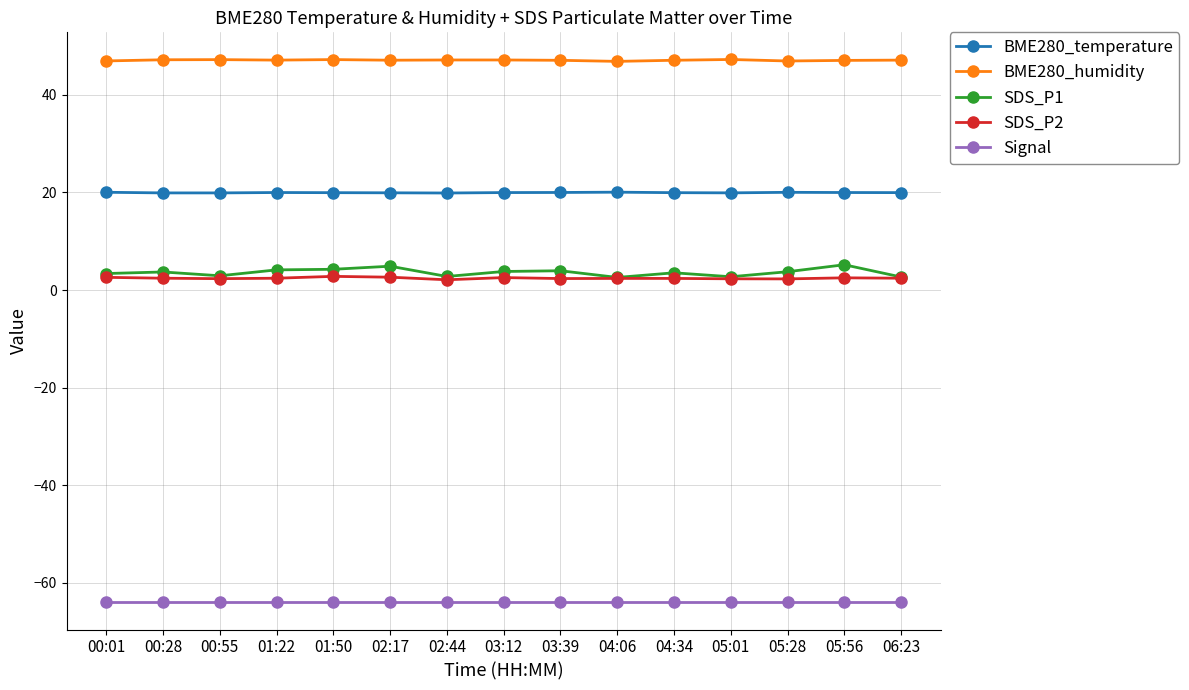

What is the label of the 14th point from the right?

00:28